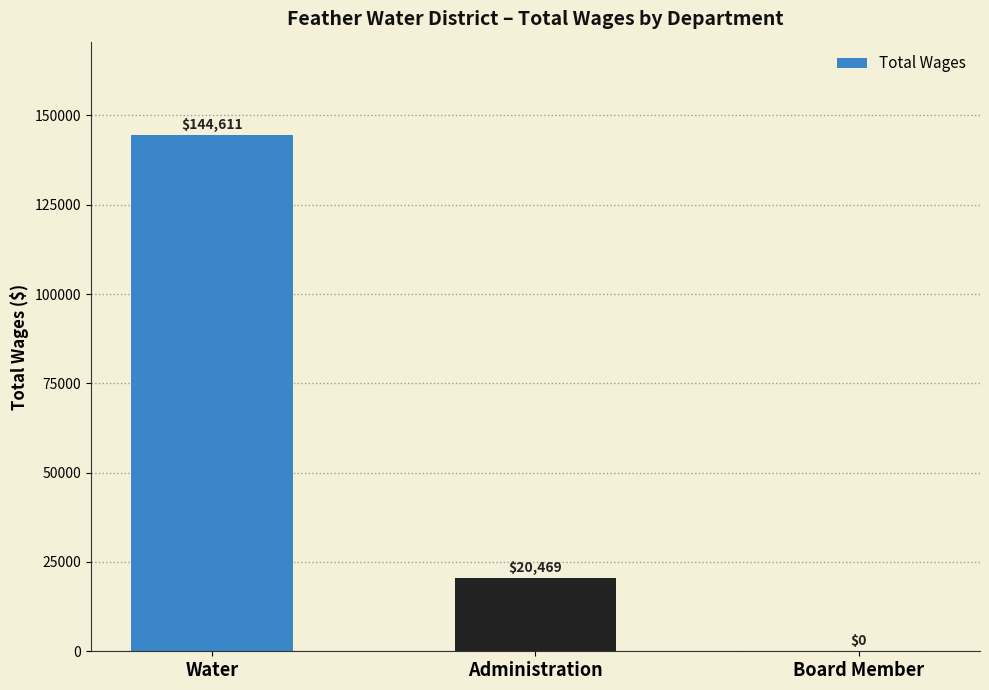

How many positive values are there?

2